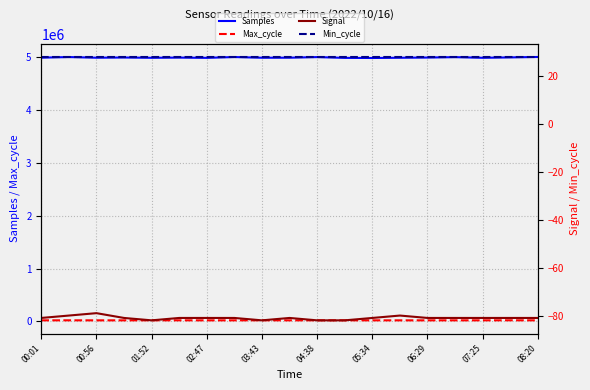

How many interior local peaks does the Signal series have?

3